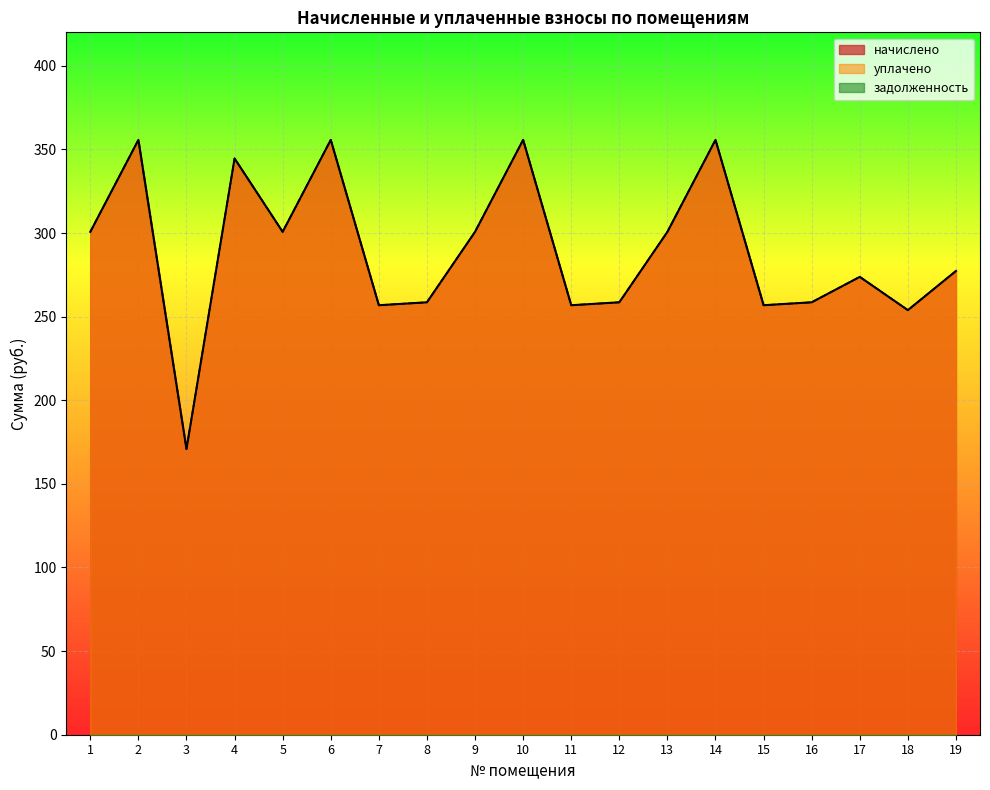

True or false: начислено and уплачено cross at least once.

False